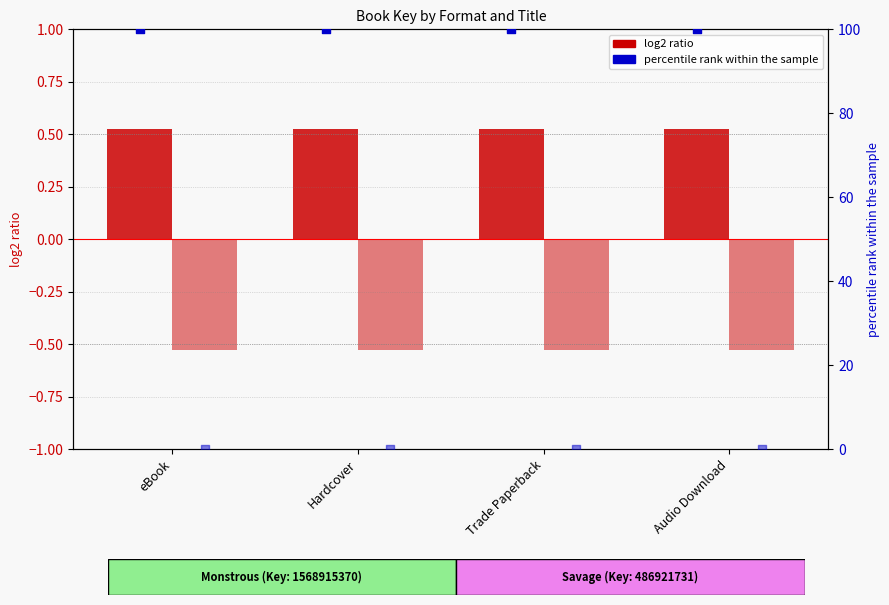

Which series reaches the maximum Y coordinate?

Monstrous (percentile rank)